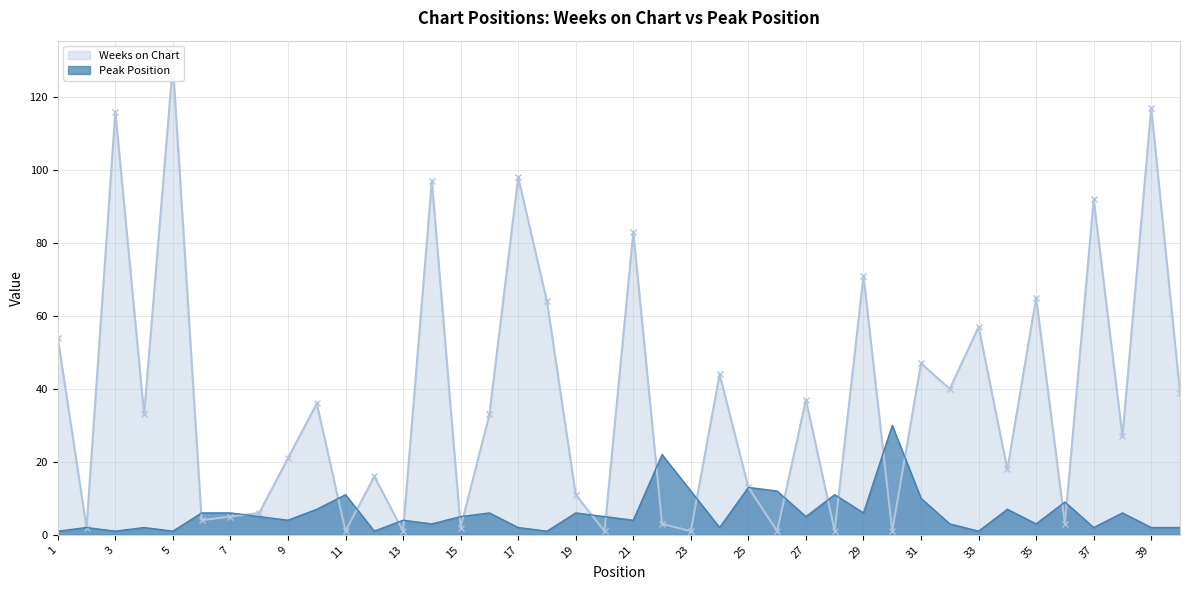

Reading left to right, transcribe all the data shown in this chart.

Weeks on Chart: 54	2	116	33	129	4	5	6	21	36	1	16	1	97	2	33	98	64	11	1	83	3	1	44	13	1	37	1	71	1	47	40	57	18	65	3	92	27	117	39
Peak Position: 1	2	1	2	1	6	6	5	4	7	11	1	4	3	5	6	2	1	6	5	4	22	12	2	13	12	5	11	6	30	10	3	1	7	3	9	2	6	2	2